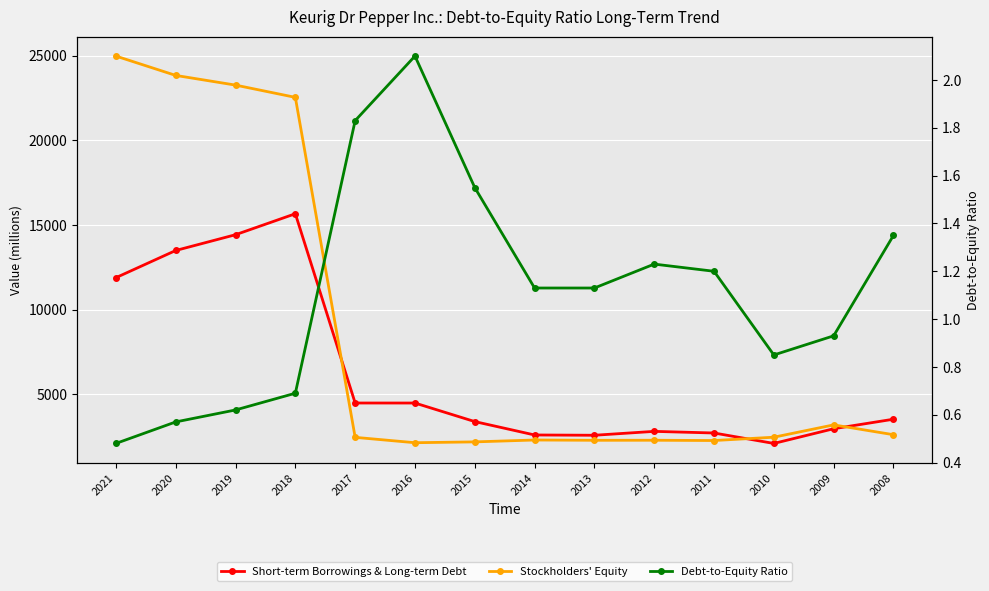

Where is Short-term Borrowings & Long-term Debt nearest to the value 8875?

2021